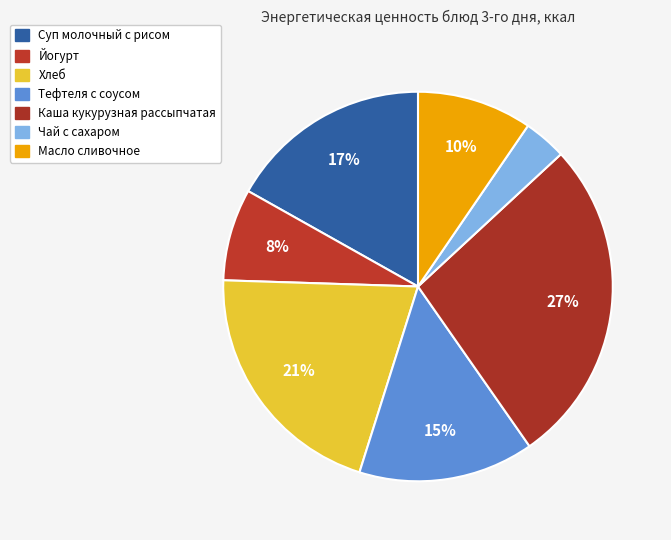

Count the number of slices in the pie.

7